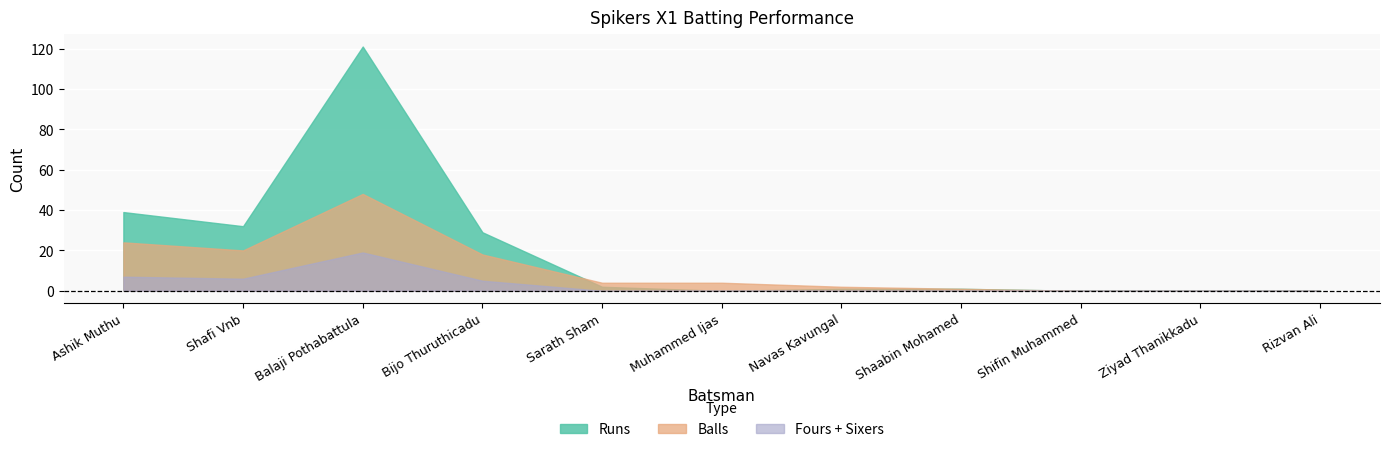

List the series in order of their peak value, highest first.

Runs, Balls, Sixers, Fours